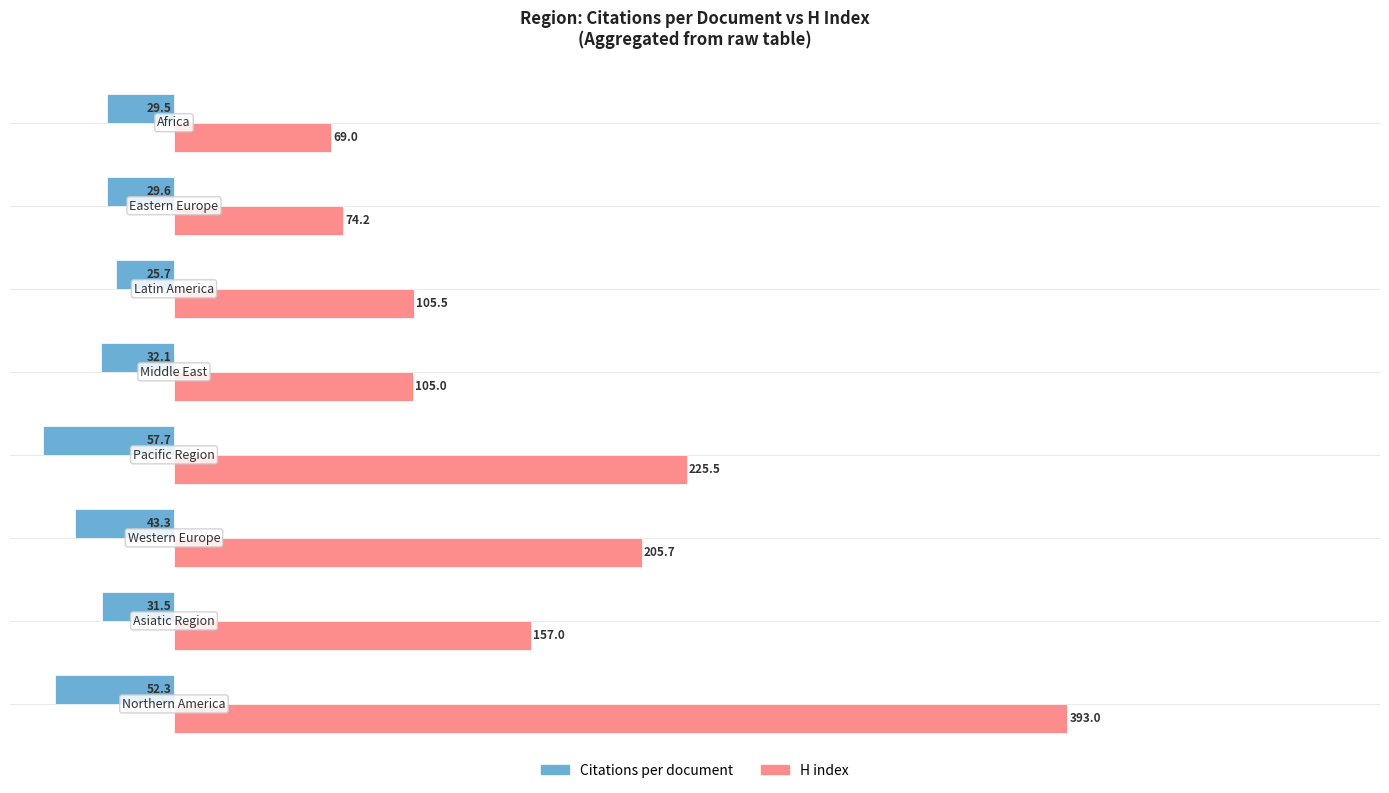

Which series has the largest range (max minus min)?

H index